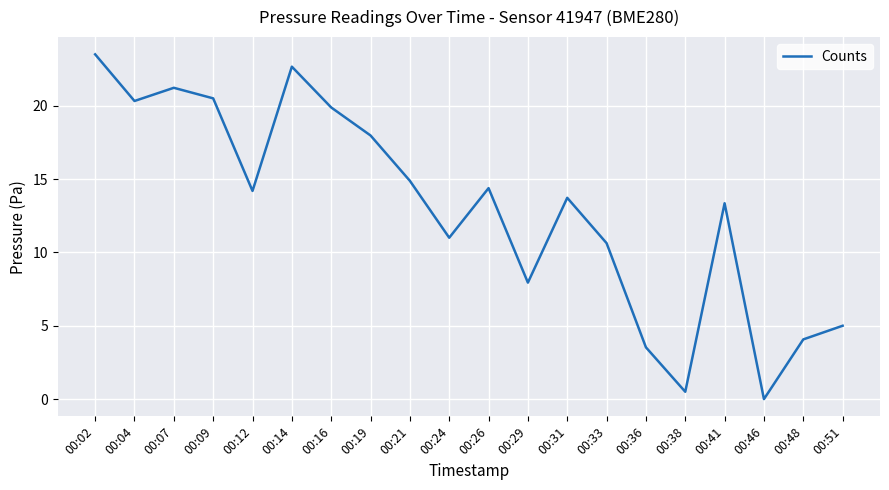

Reading right to left, what are all the values shown in this chart?

5.0	4.1	0.0	13.4	0.5	3.5	10.6	13.7	7.9	14.4	11.0	14.9	18.0	19.9	22.7	14.2	20.5	21.2	20.3	23.5